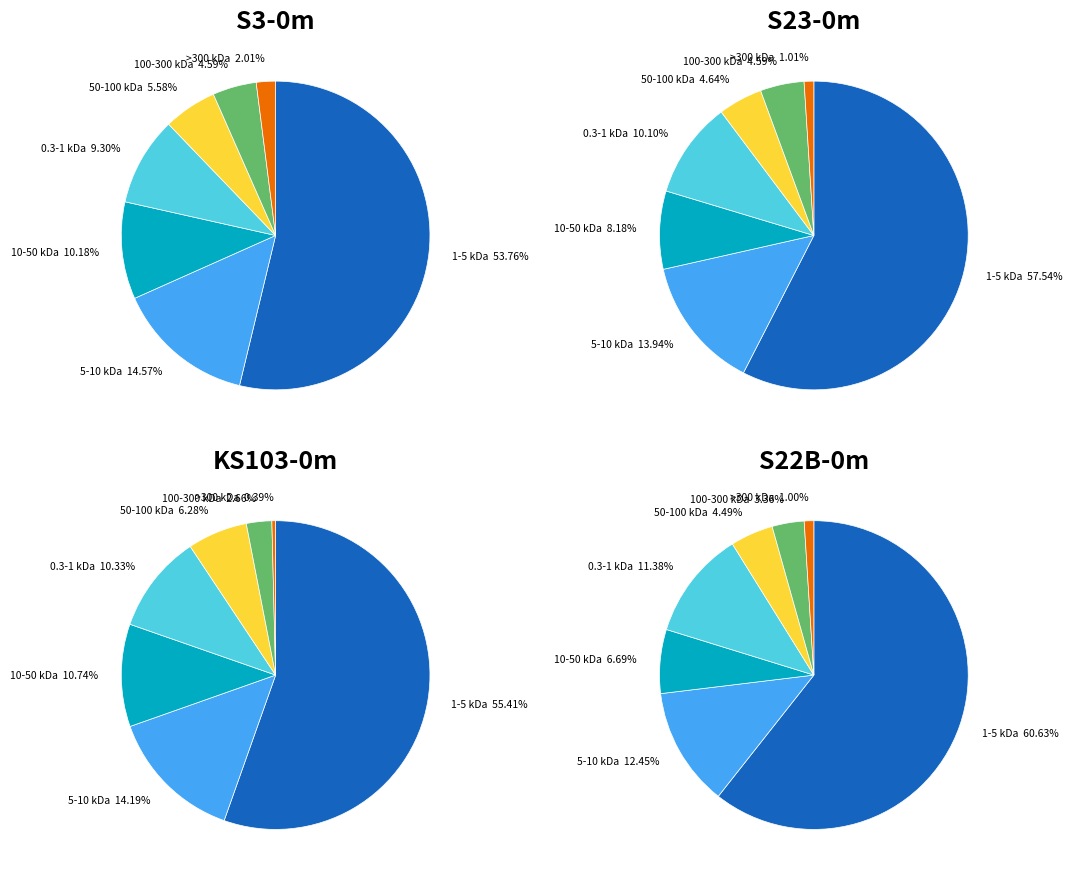

Does 17 account for over 50% of the chart?

No